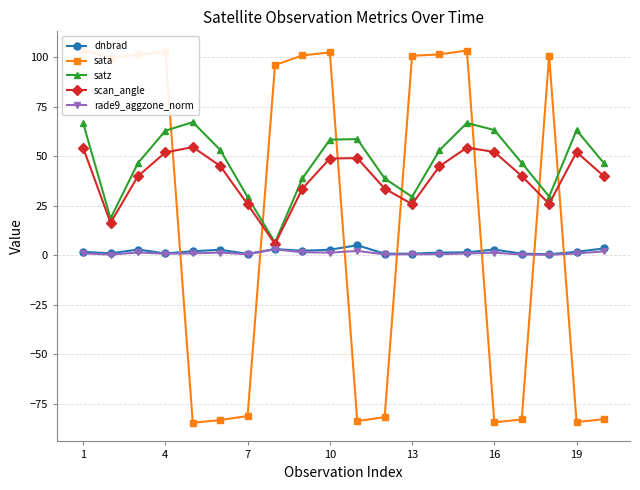

What is the sum of all scan_angle values?

795.5